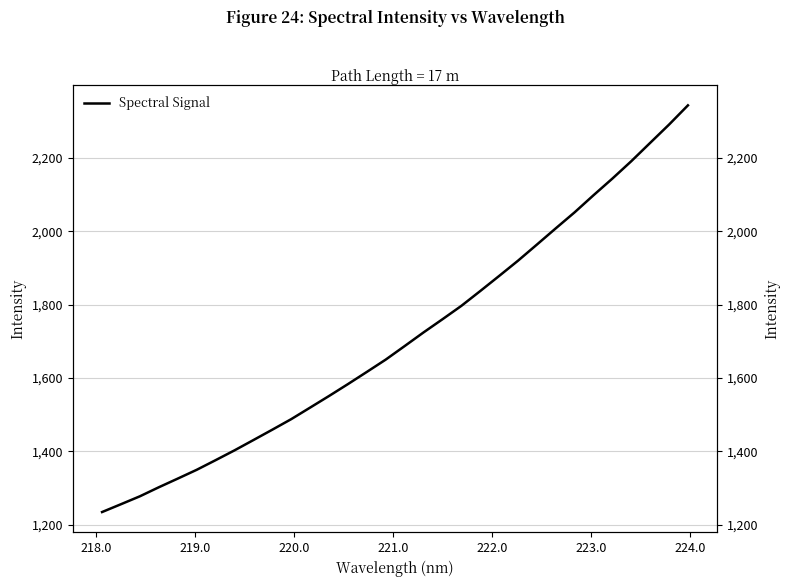

Reading left to right, list all the values displayed in this chart.

1235.0	1256.4	1277.9	1302.5	1326.1	1350.0	1376.3	1403.0	1431.1	1459.4	1488.1	1519.6	1551.2	1583.6	1616.7	1650.3	1687.1	1724.3	1760.1	1796.6	1837.0	1878.1	1919.7	1963.6	2007.9	2051.6	2098.1	2143.5	2190.8	2240.7	2290.5	2342.9